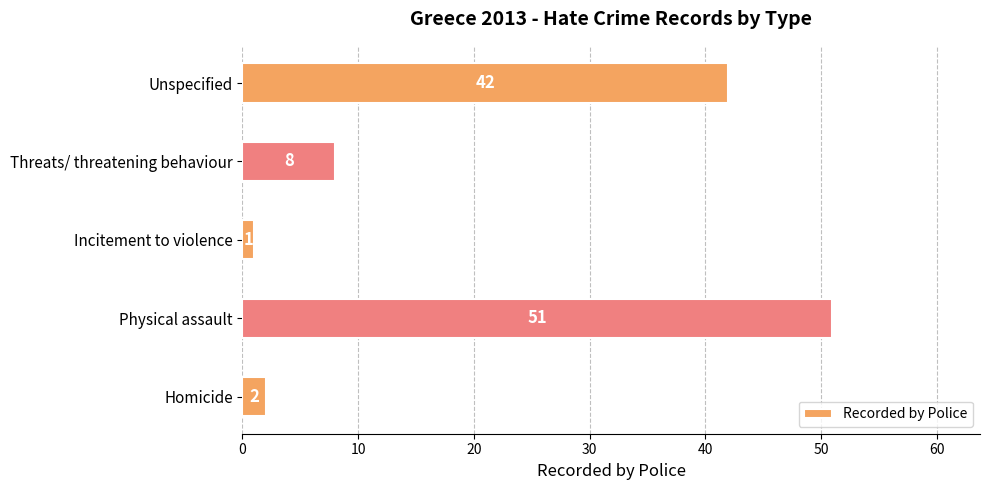

How many categories are shown in the chart?

5